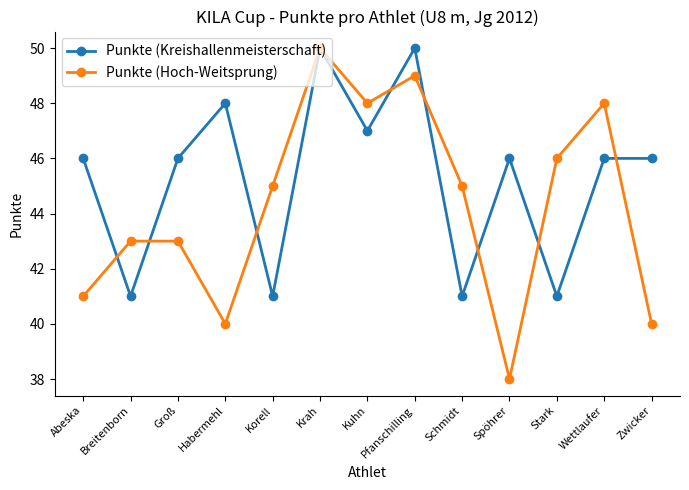

What is the sum of the Punkte (Hoch-Weitsprung) values at Korell and Stark?

91